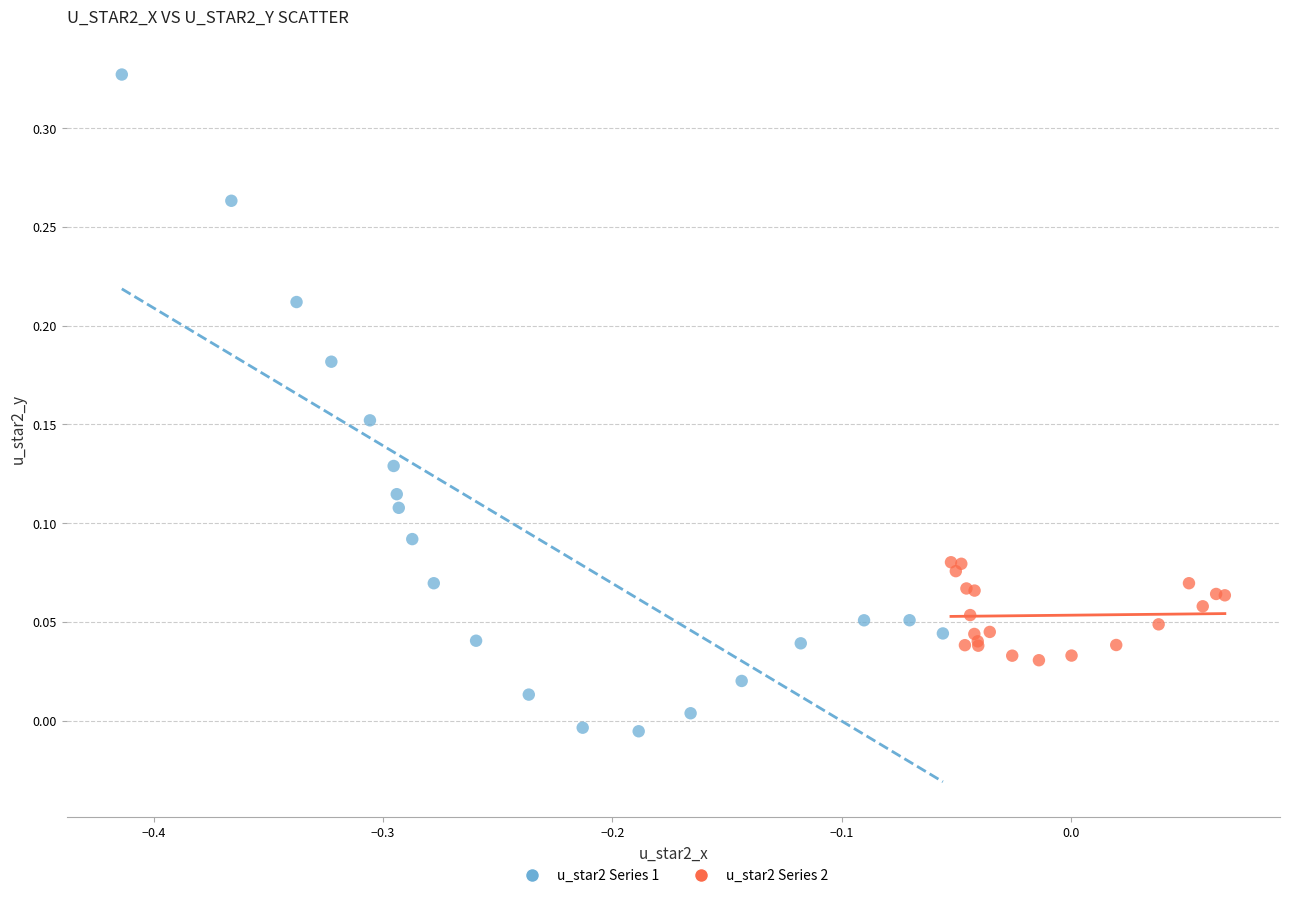

Which series has the widest spread of Y values?

u_star2 Series 1